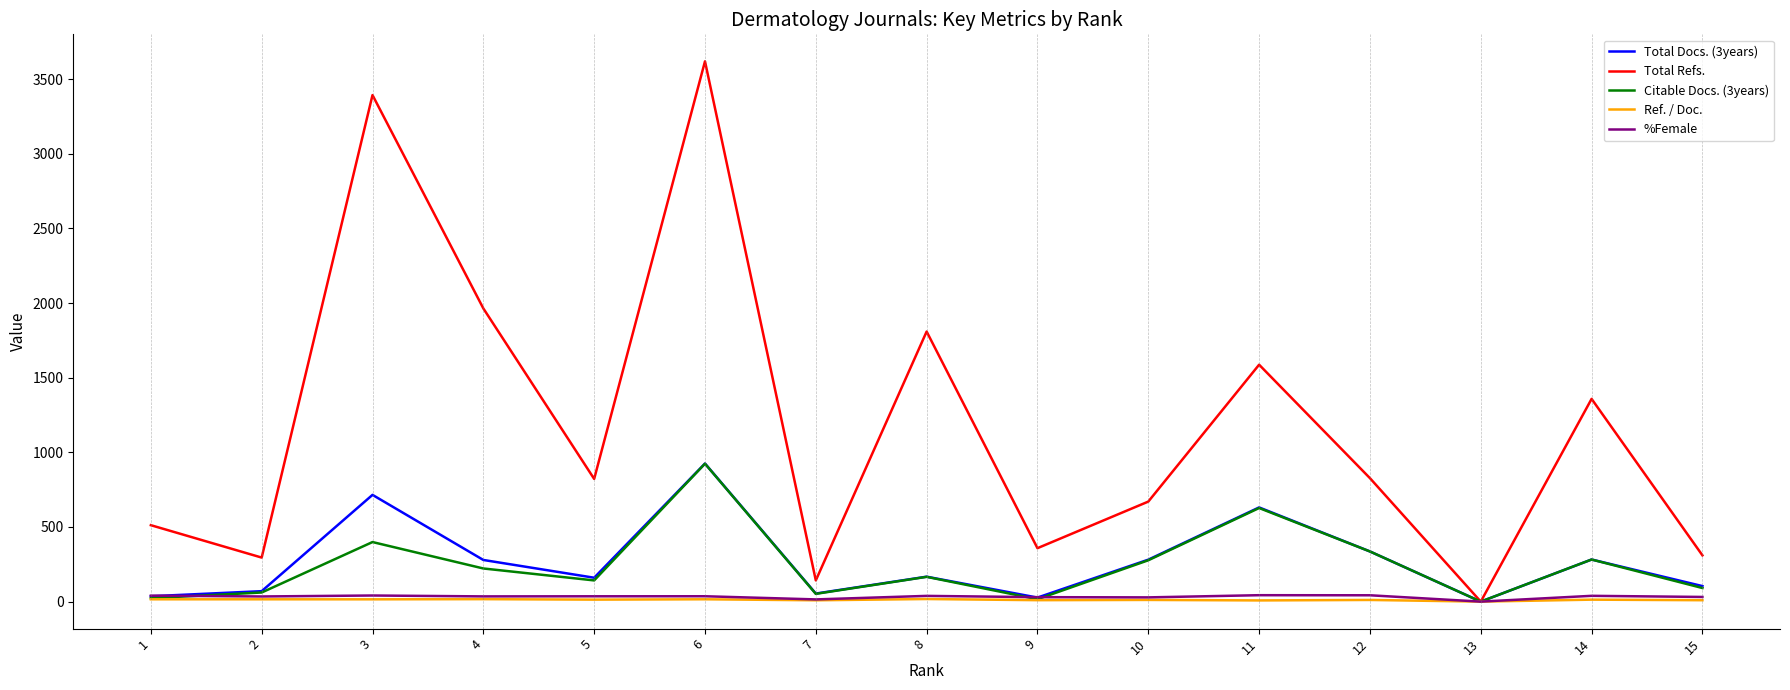

At which category is the sum across all series the highest?

6